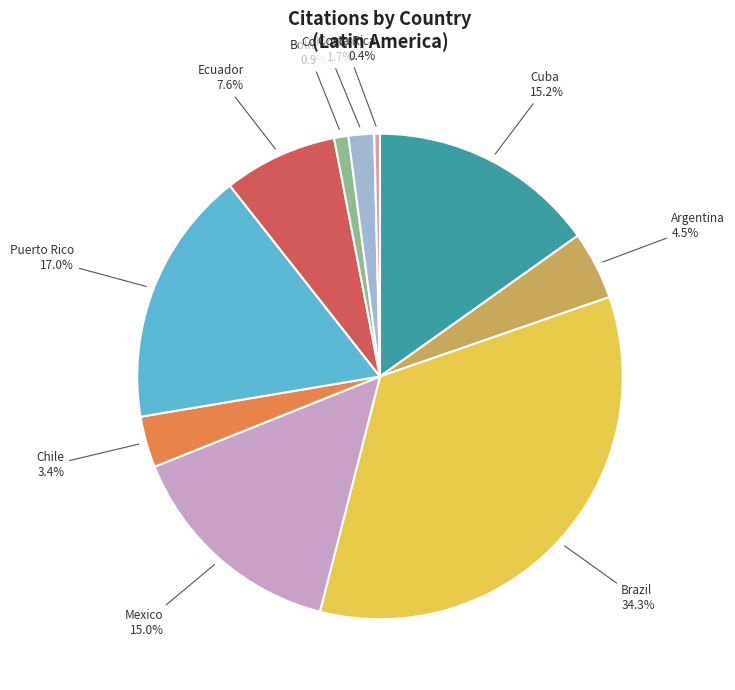

What is the largest slice in the pie chart?

Brazil